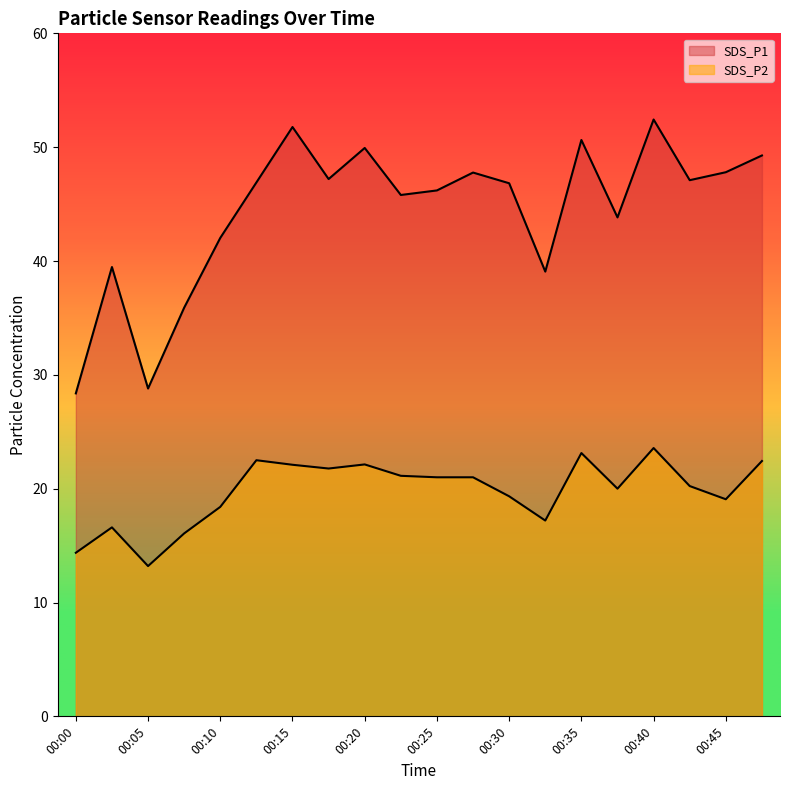

How many interior local valleys does the SDS_P1 series have?

6